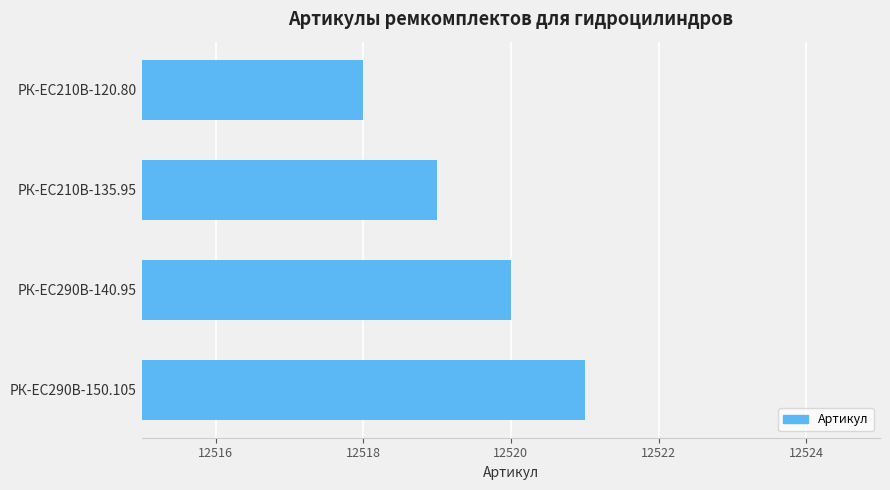

Count the values in the range 12519 to 12521.

3